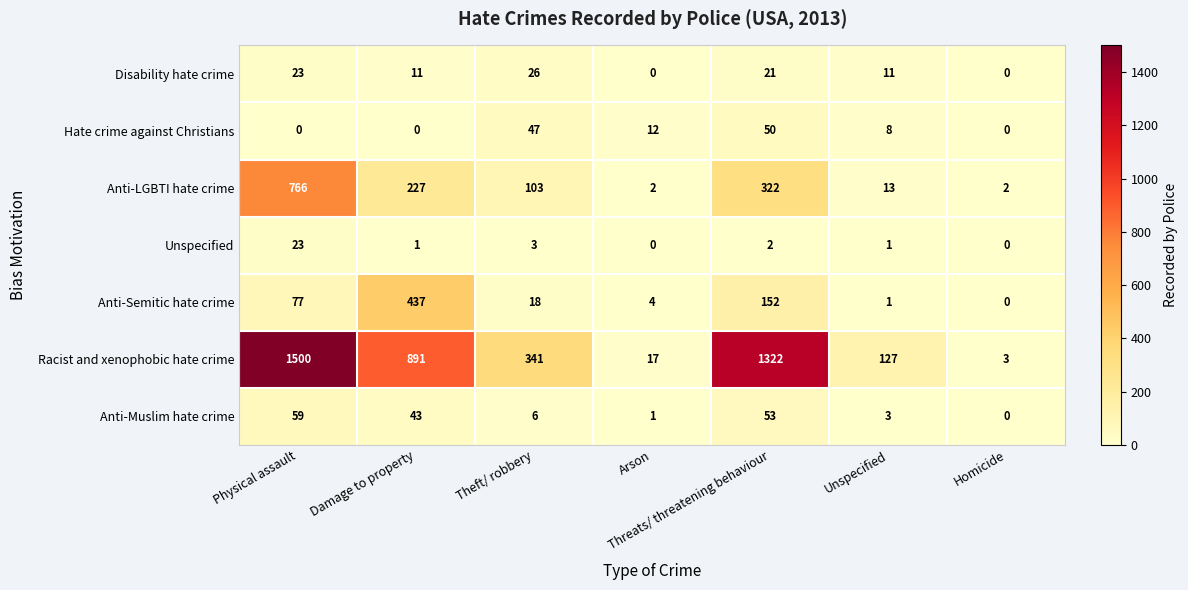

How many distinct data groups are displayed?

7